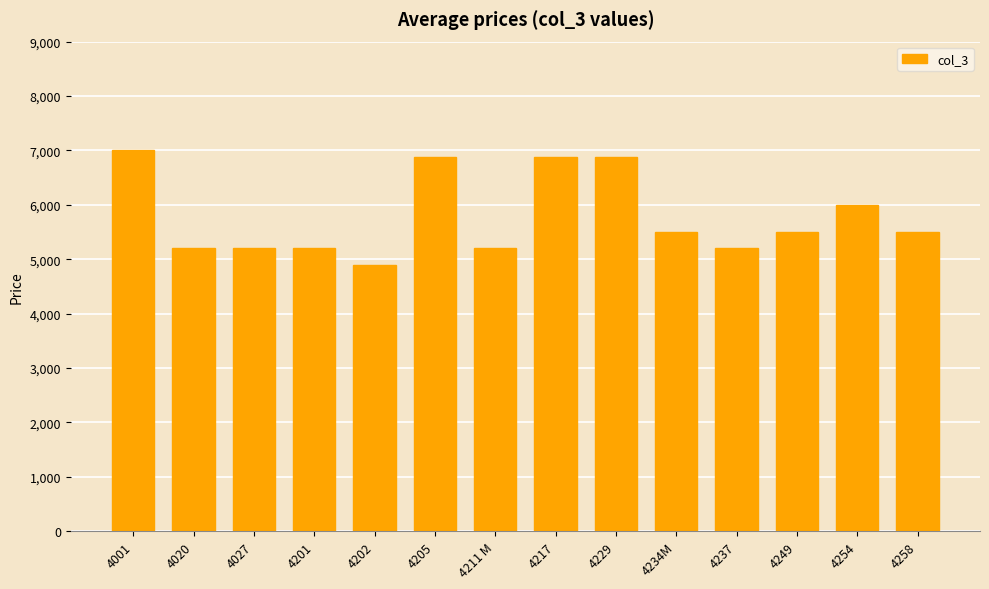

What is the value of the 3rd bar from the left?

5200